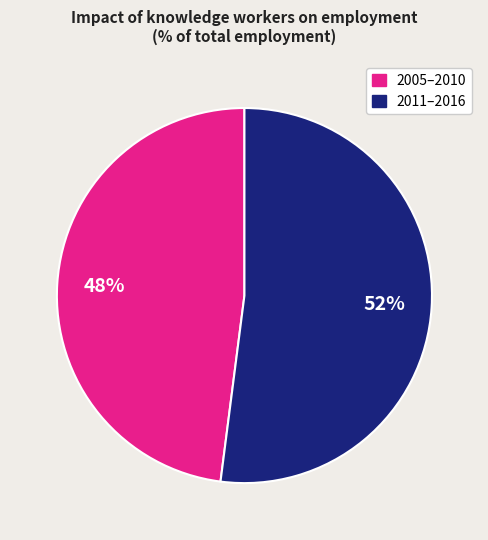

To the nearest percent, what is the average slice percentage?

50%